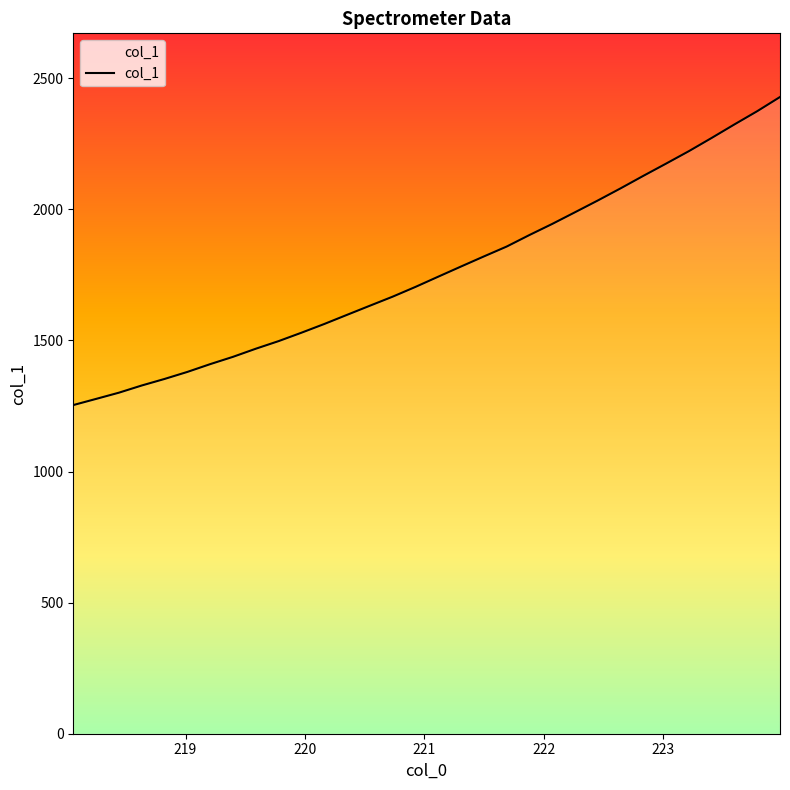

Count the number of values greater than 1743.

16